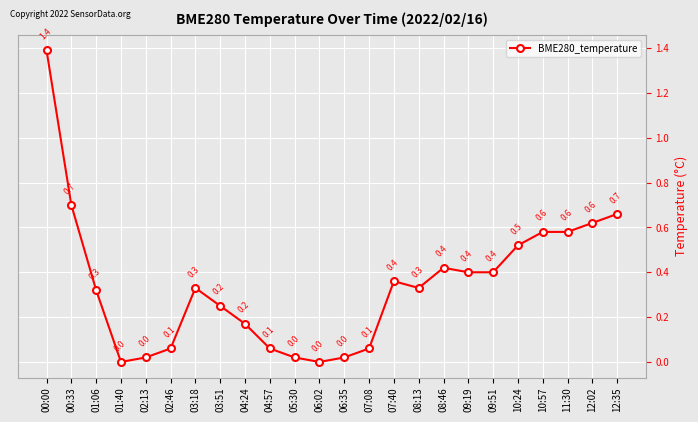

How many distinct data groups are displayed?

1